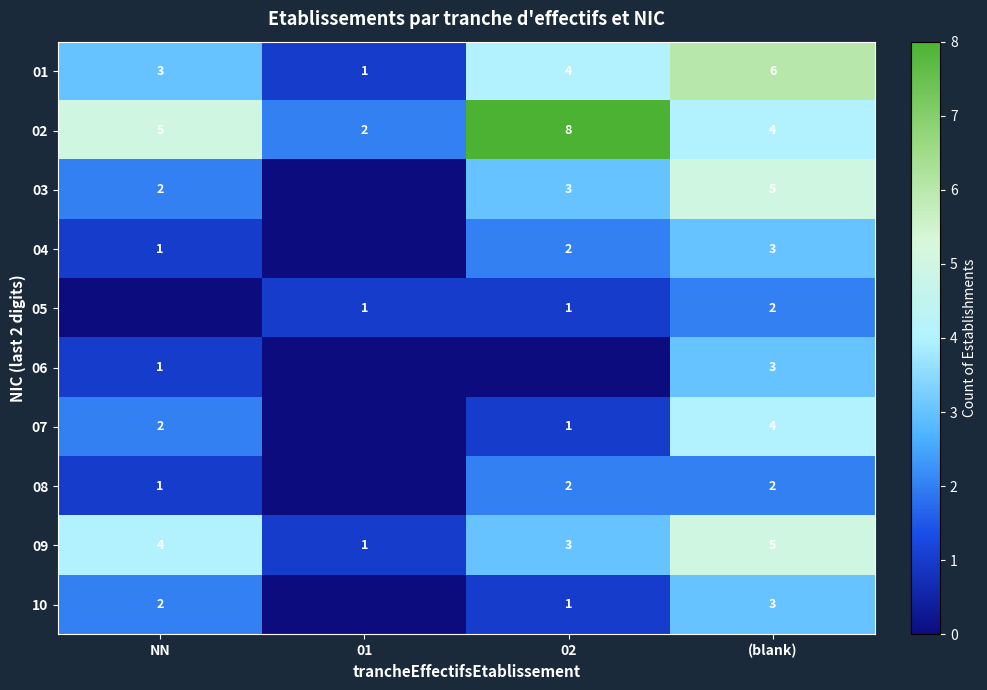

Is the value of 09 at (blank) greater than the value of 06 at (blank)?

Yes